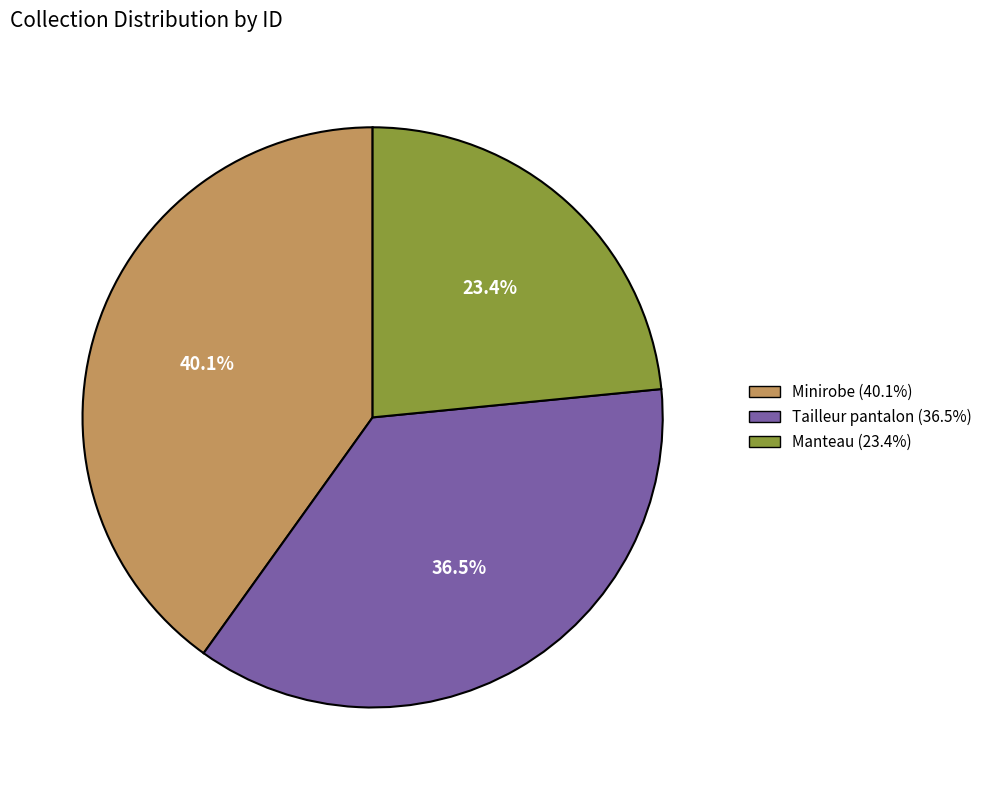

What is the ratio of the value at Tailleur pantalon to the value at Minirobe?

0.9